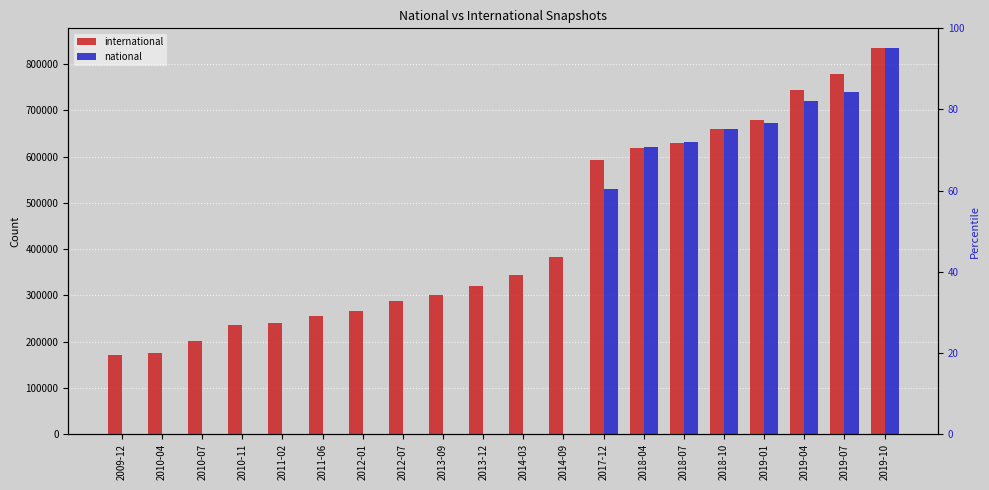

At how many categories does at least one series exceed 382071?

9